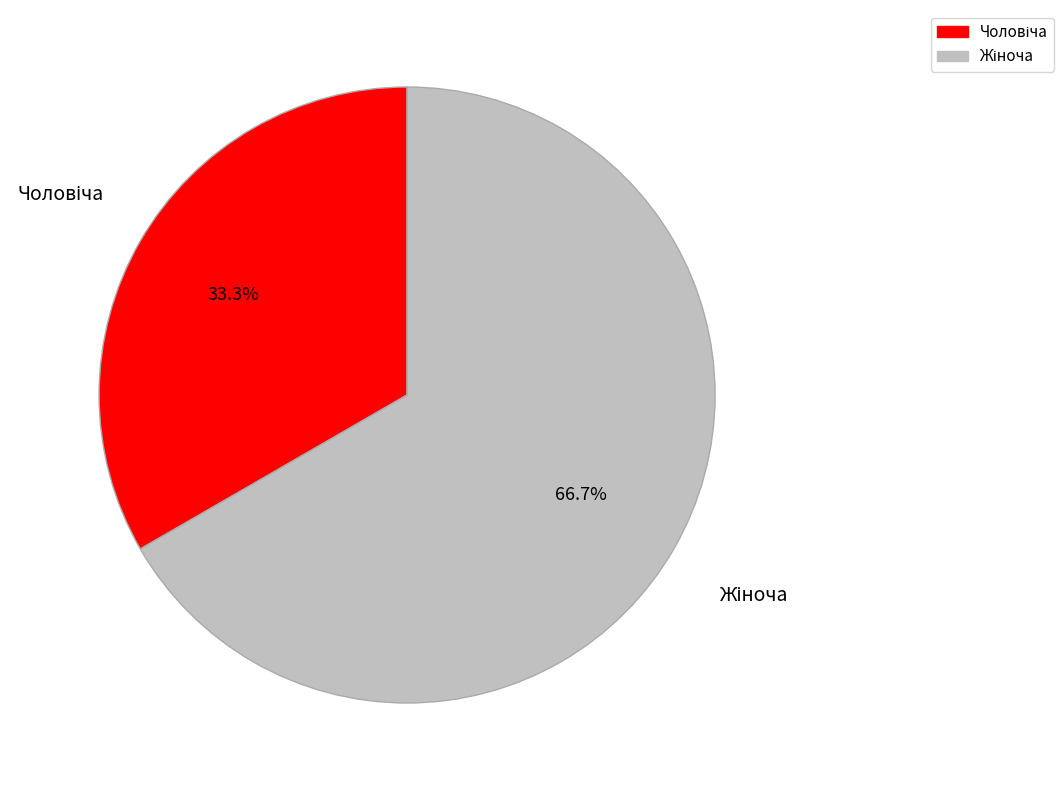

Is there a majority slice in this chart?

Yes